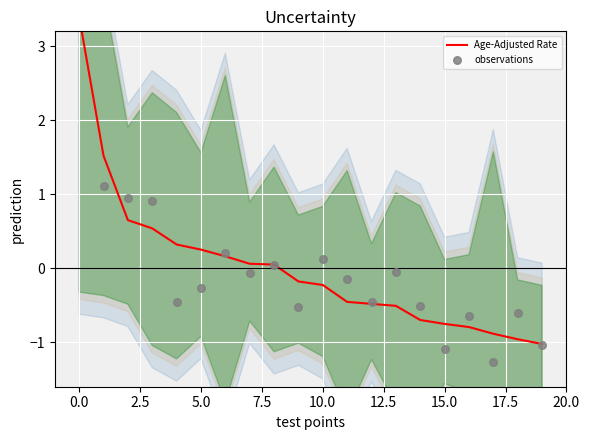

At how many categories does at least one series exceed 2?

1